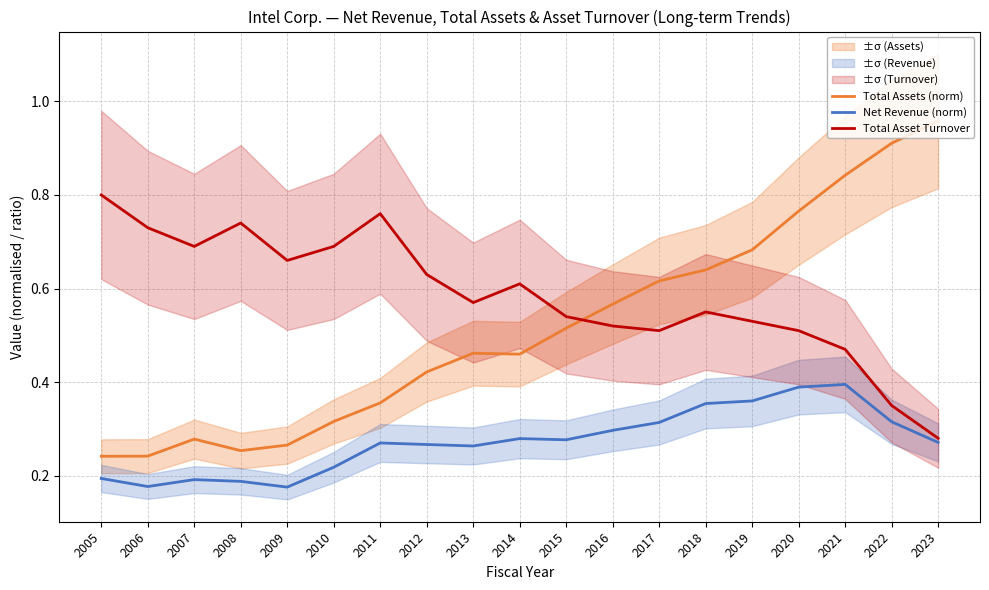

At which label is Net Revenue (norm) closest to 0?

2009